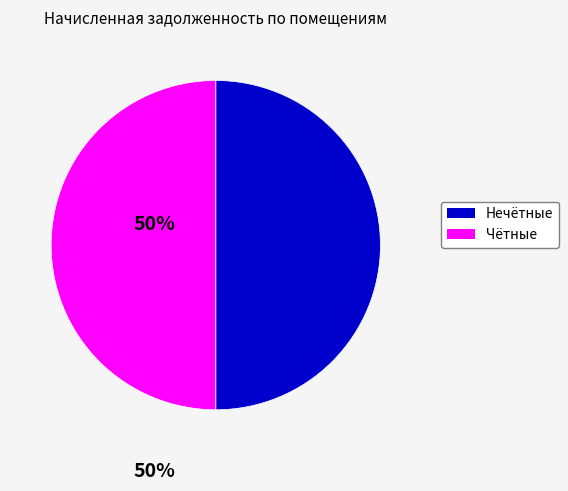

What is the ratio of the value at Нечётные to the value at Чётные?

1.0